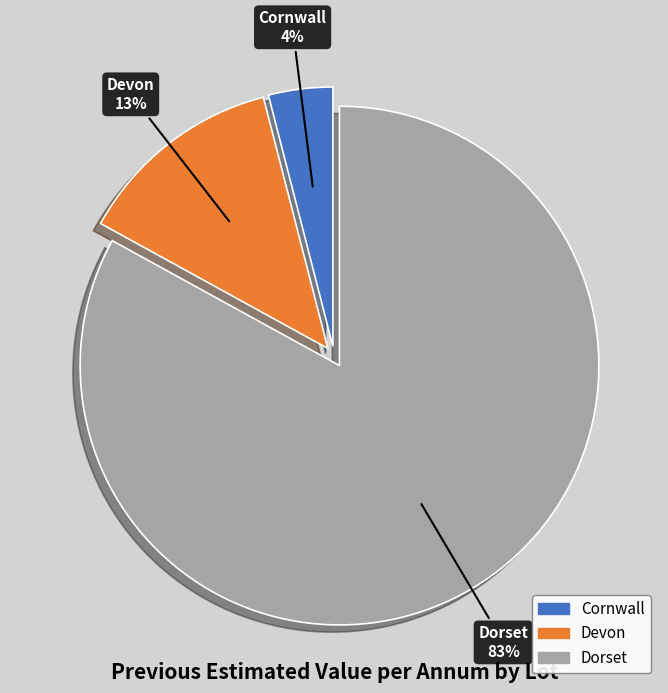

How many slices are in this pie chart?

3